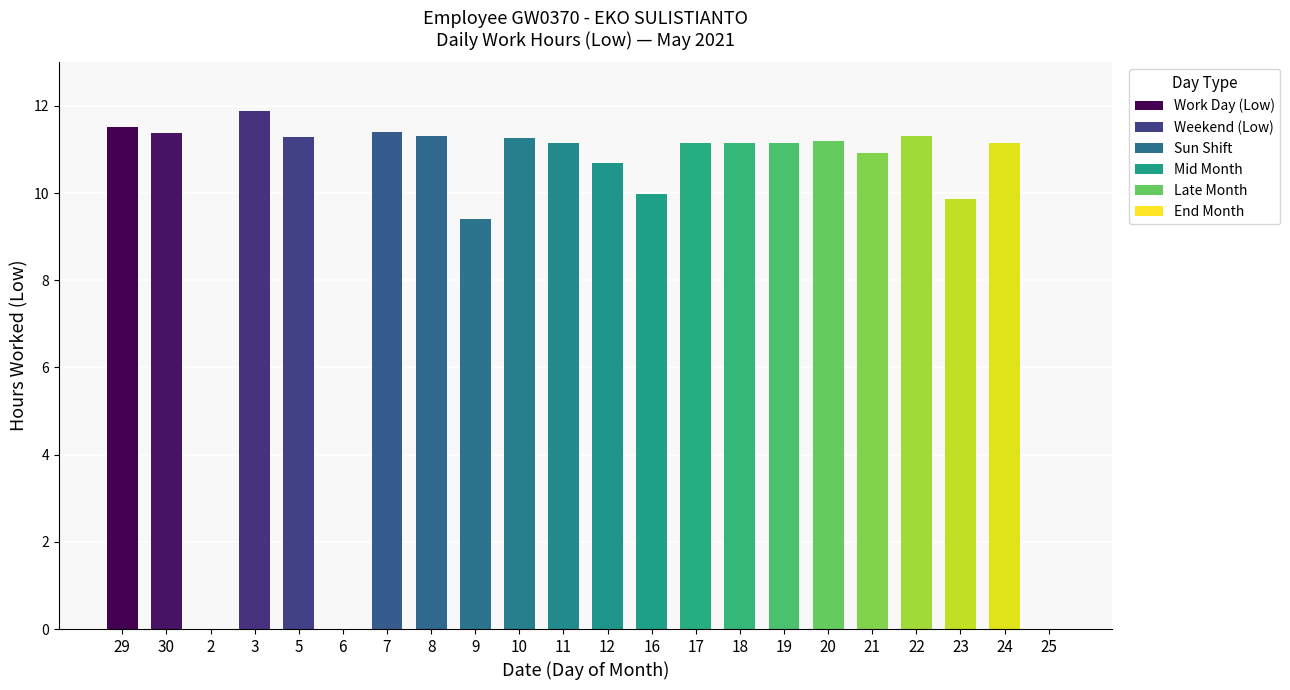

What is the sum of all values?

209.2